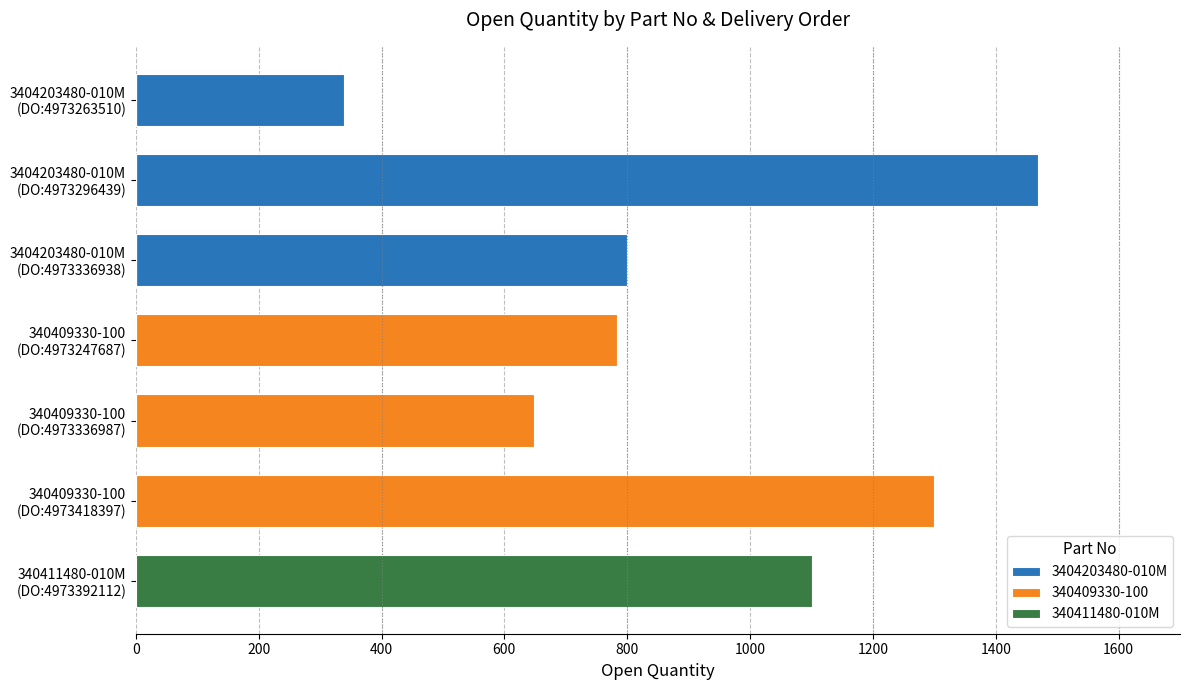

Read the 3404203480-010M value at 3404203480-010M (DO:4973336938), to the nearest 10.

800